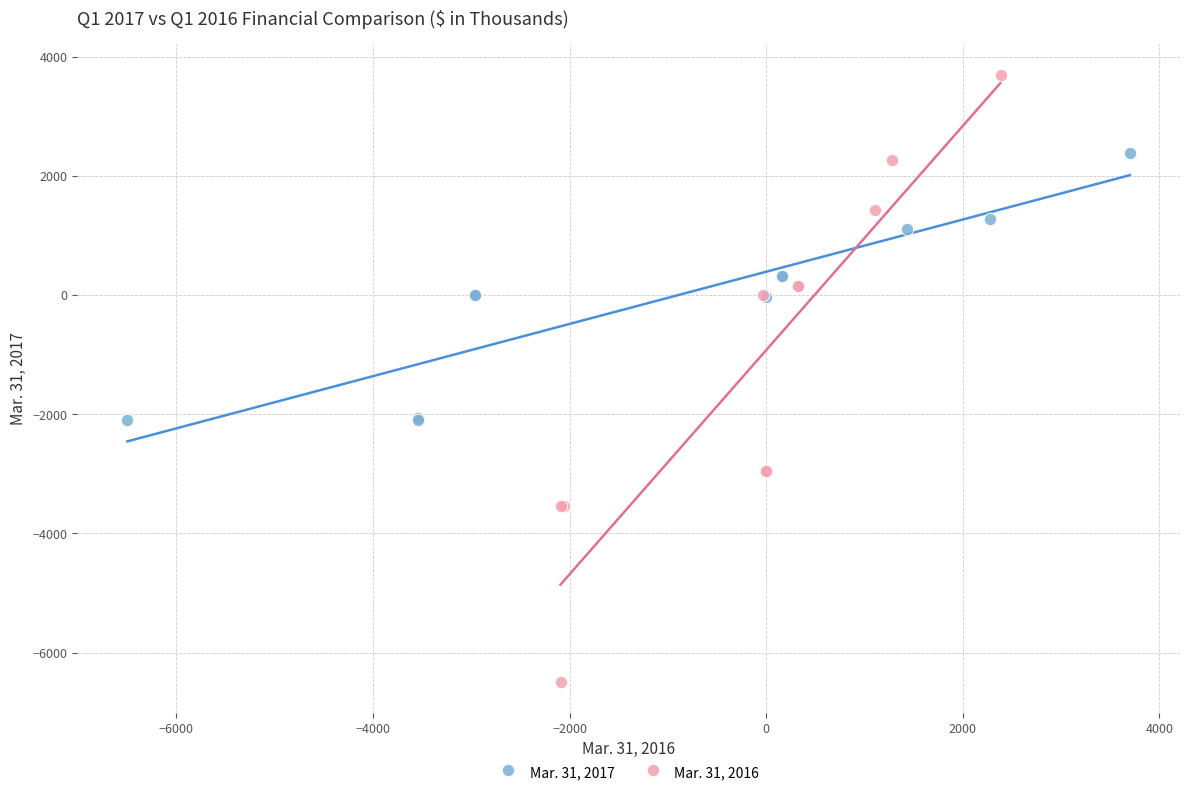

Which series reaches the minimum Y coordinate?

Mar. 31, 2016